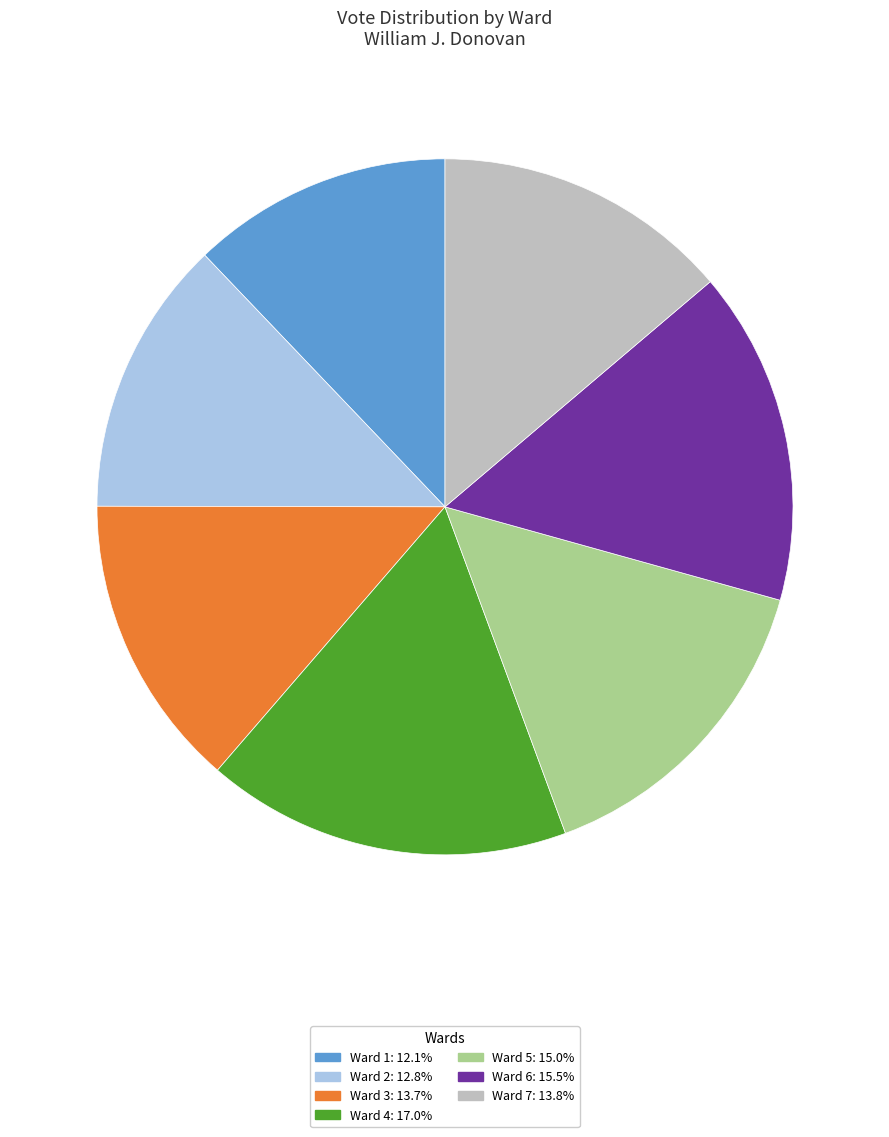

Is there a majority slice in this chart?

No